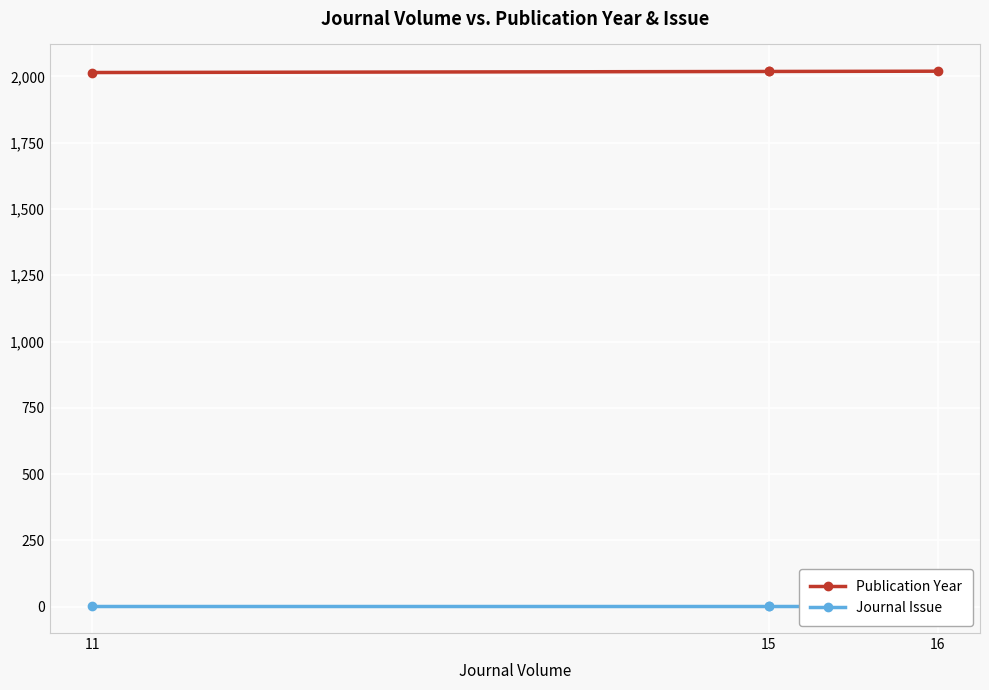

How many distinct data groups are displayed?

2